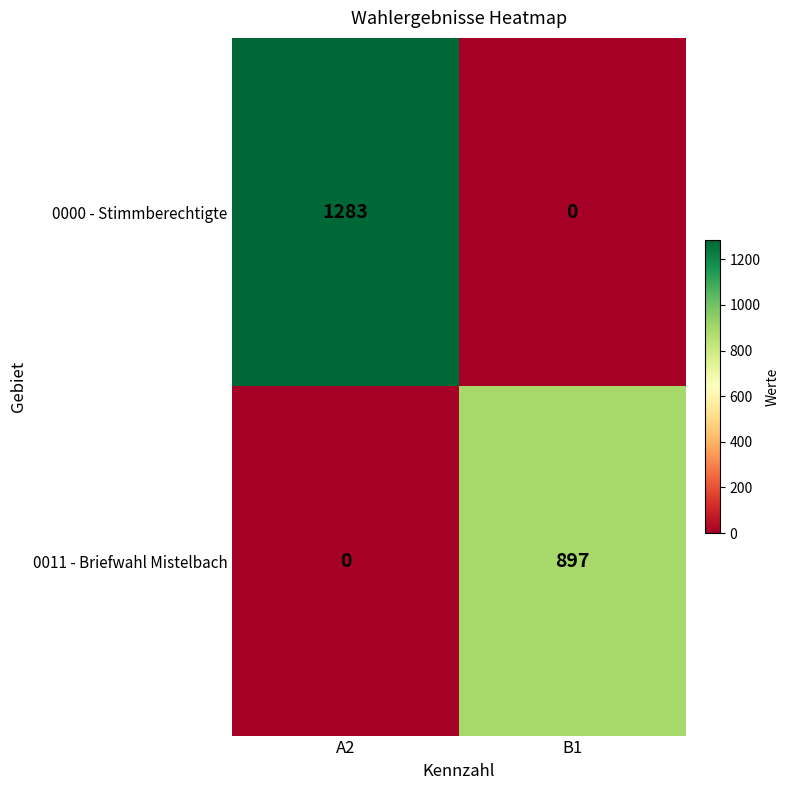

At which category is the sum across all series the highest?

A2